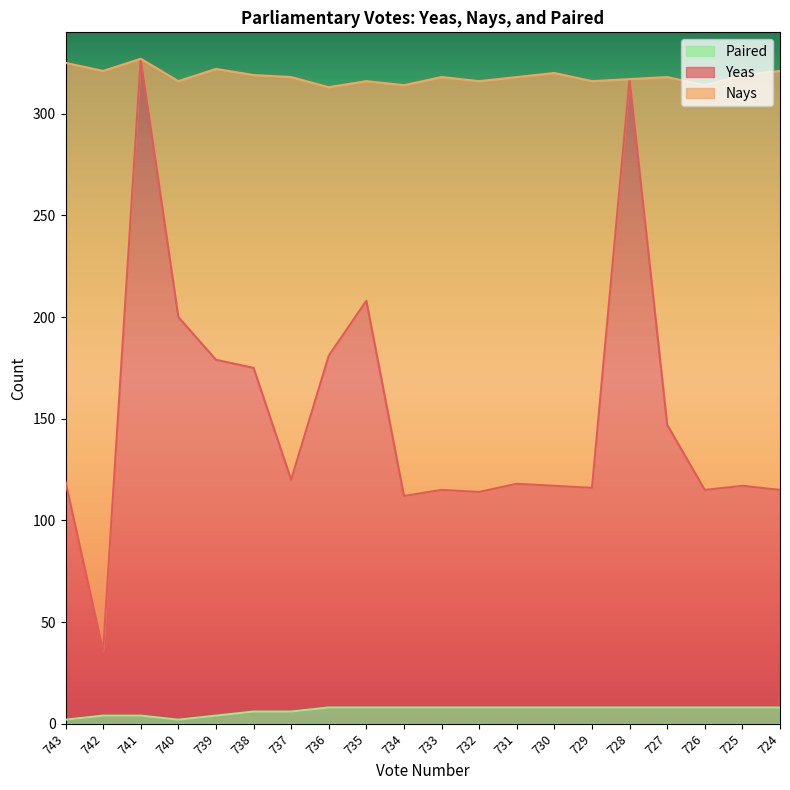

True or false: Paired and Yeas cross at least once.

False